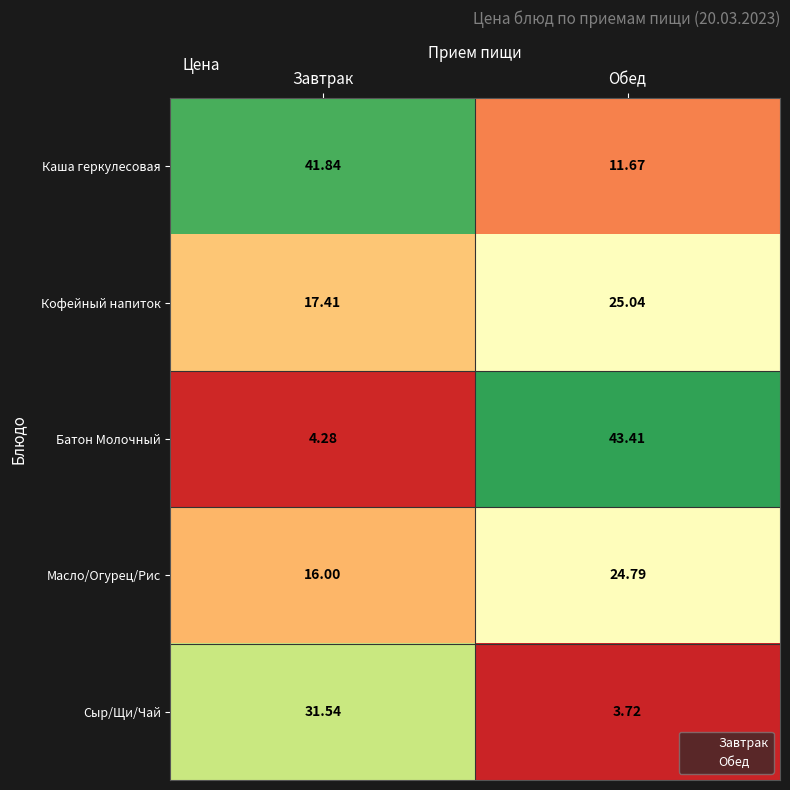

List the series in order of their peak value, highest first.

Батон Молочный, Каша геркулесовая, Сыр/Щи/Чай, Кофейный напиток, Масло/Огурец/Рис